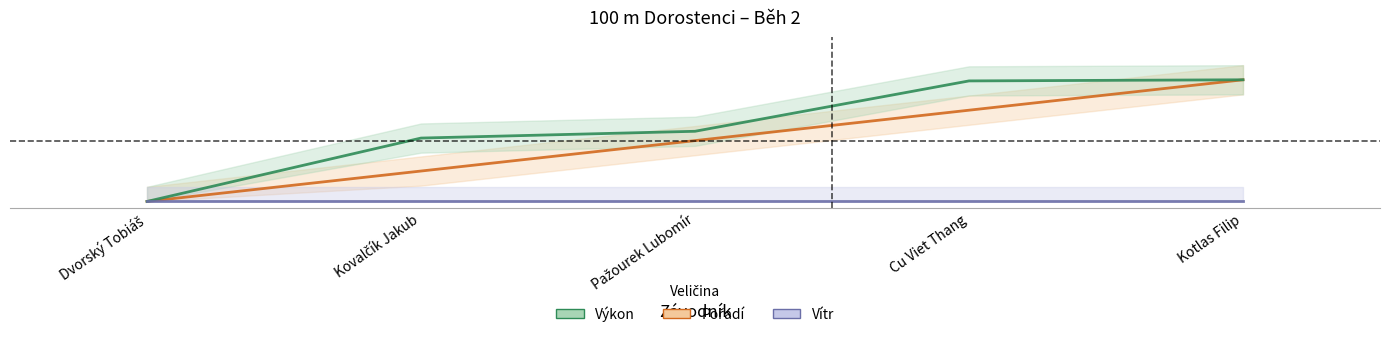

True or false: Pořadí and Výkon cross at least once.

True